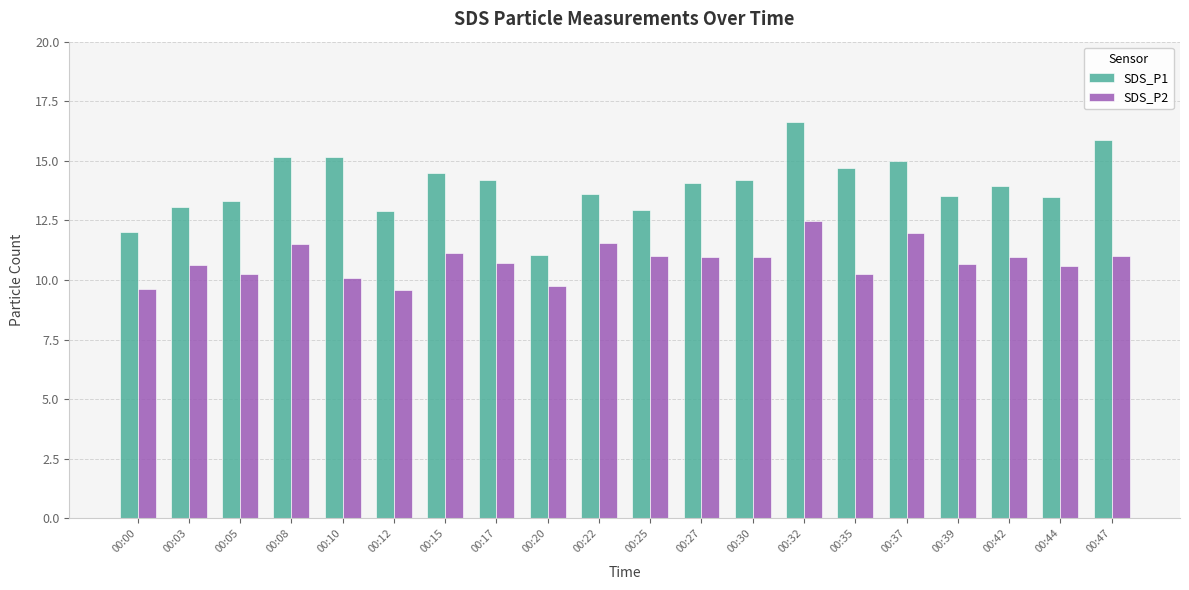

How many bars are there in each group?

2